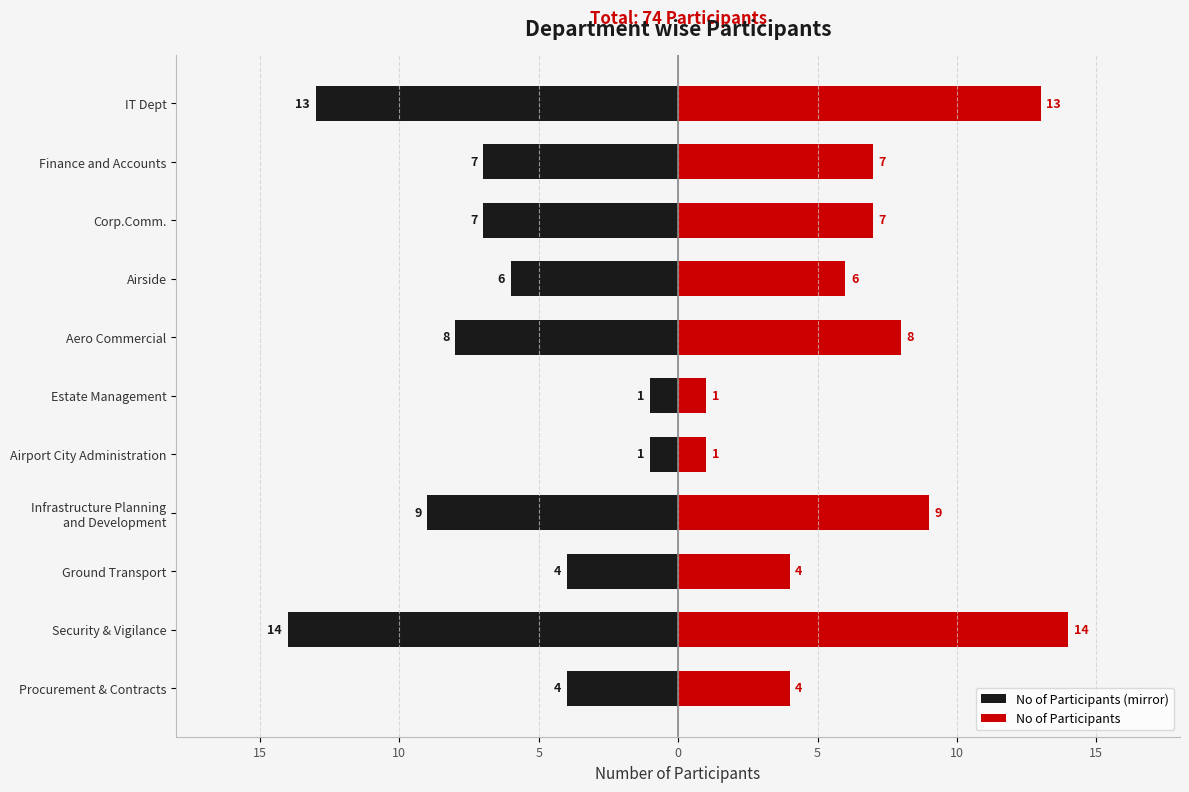

The No of Participants (mirror) series shows -4 at Corp.Comm.. True or false?

False